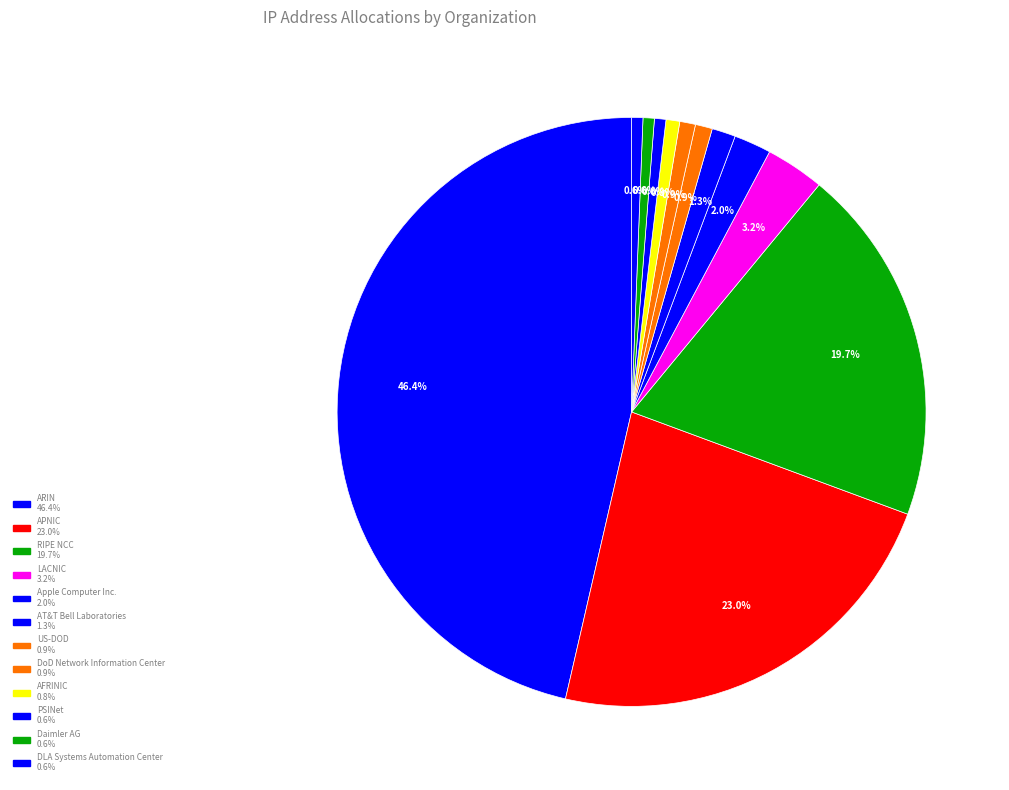

Count the number of slices in the pie.

12